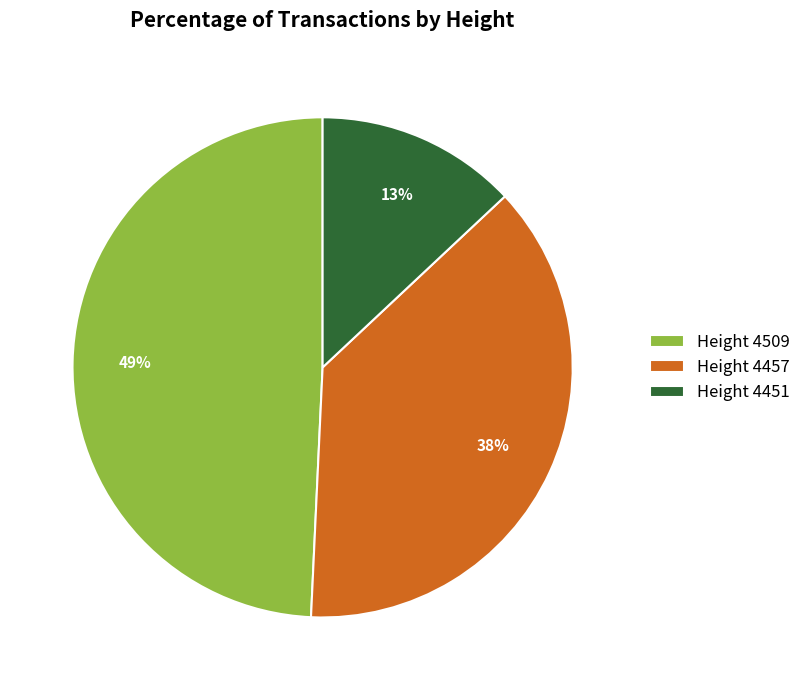

To the nearest percent, what is the combined percentage of Height 4451 and Height 4509?

62%